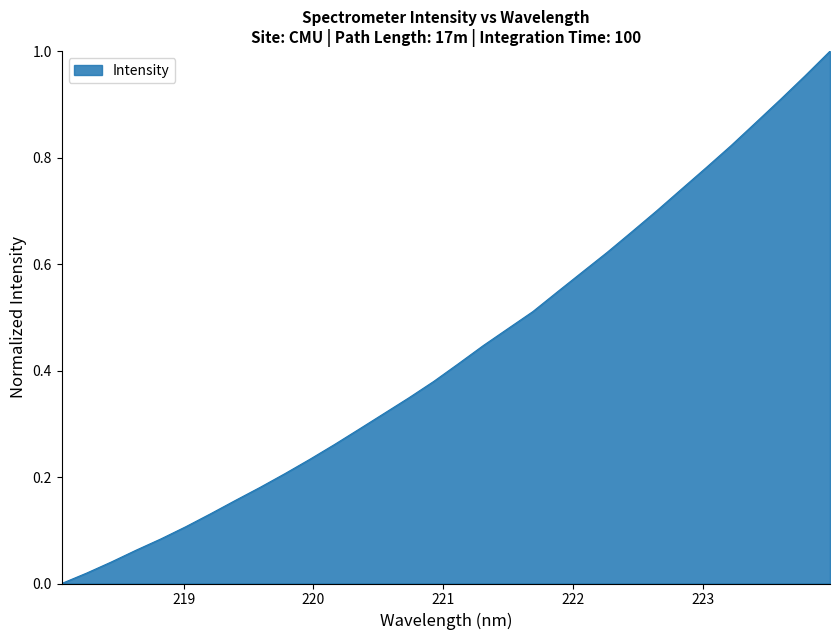

Is this an area chart (filled region under the line)?

Yes